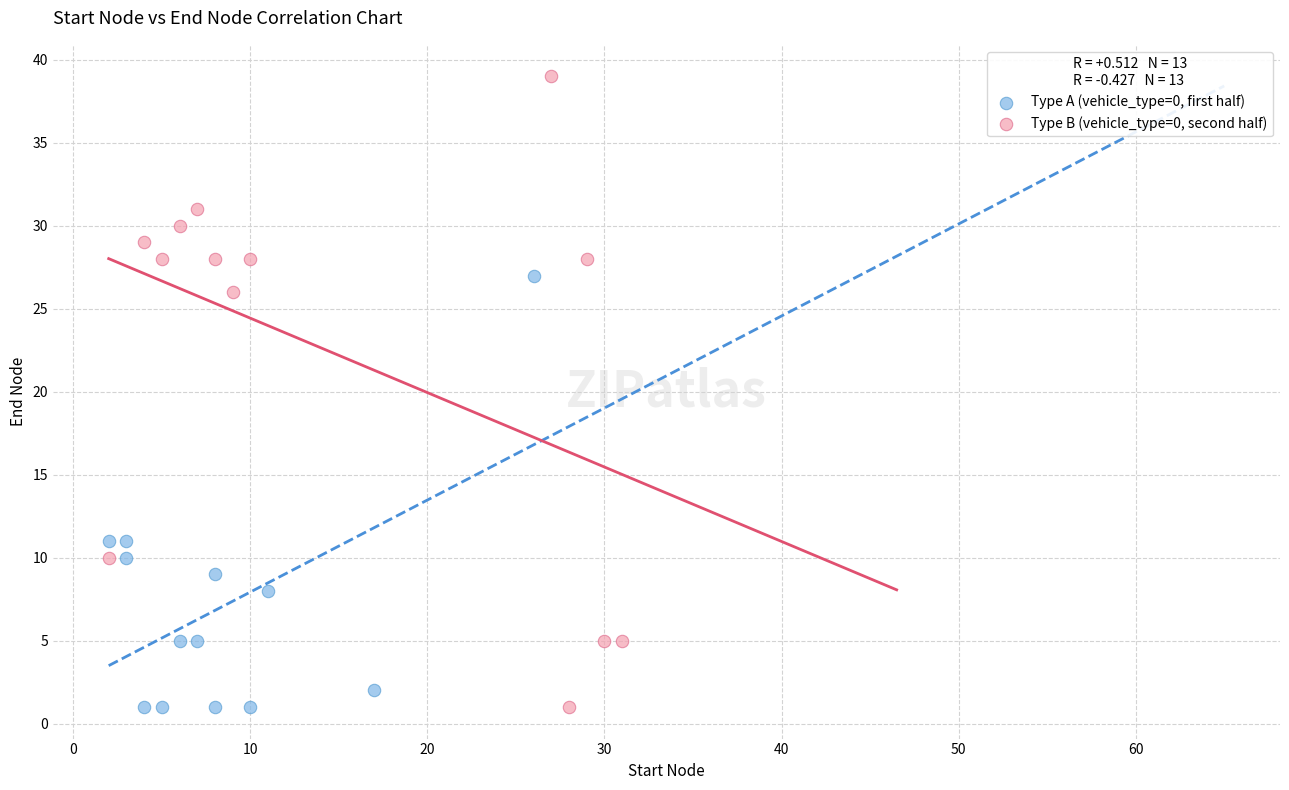

What are all the series names shown in the legend?

Type A (vehicle_type=0, first half), Type B (vehicle_type=0, second half)